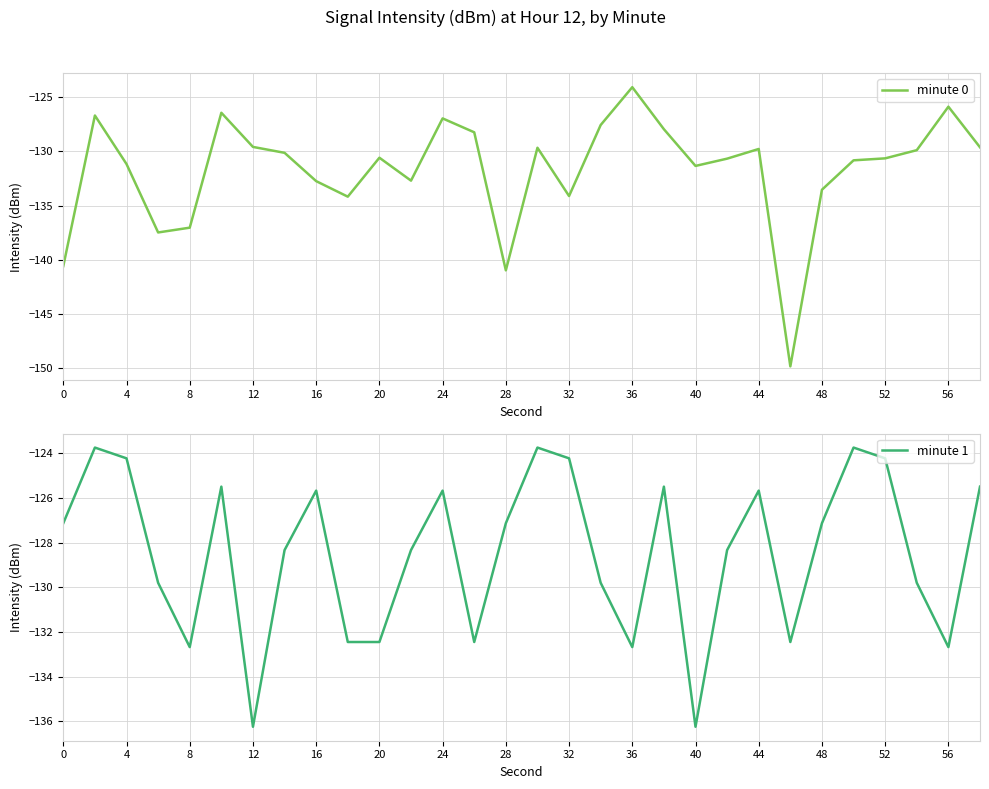

Rank the series by their average value, from highest to lowest.

minute 1, minute 0